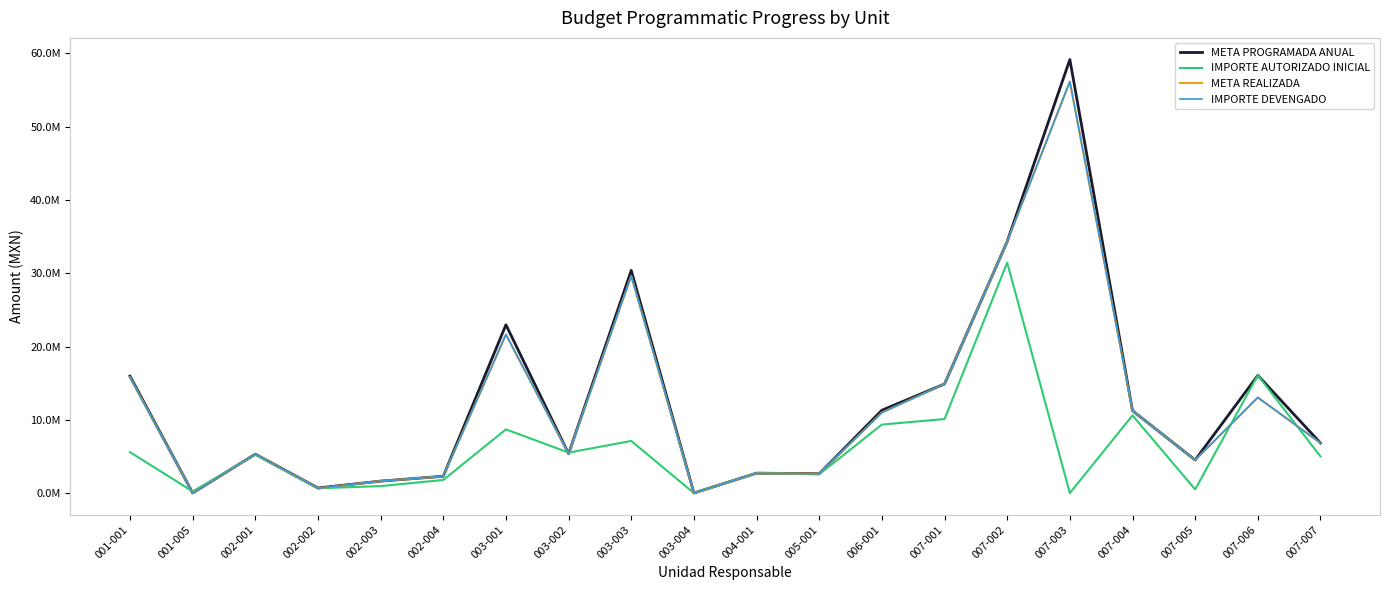

Is this an area chart (filled region under the line)?

No